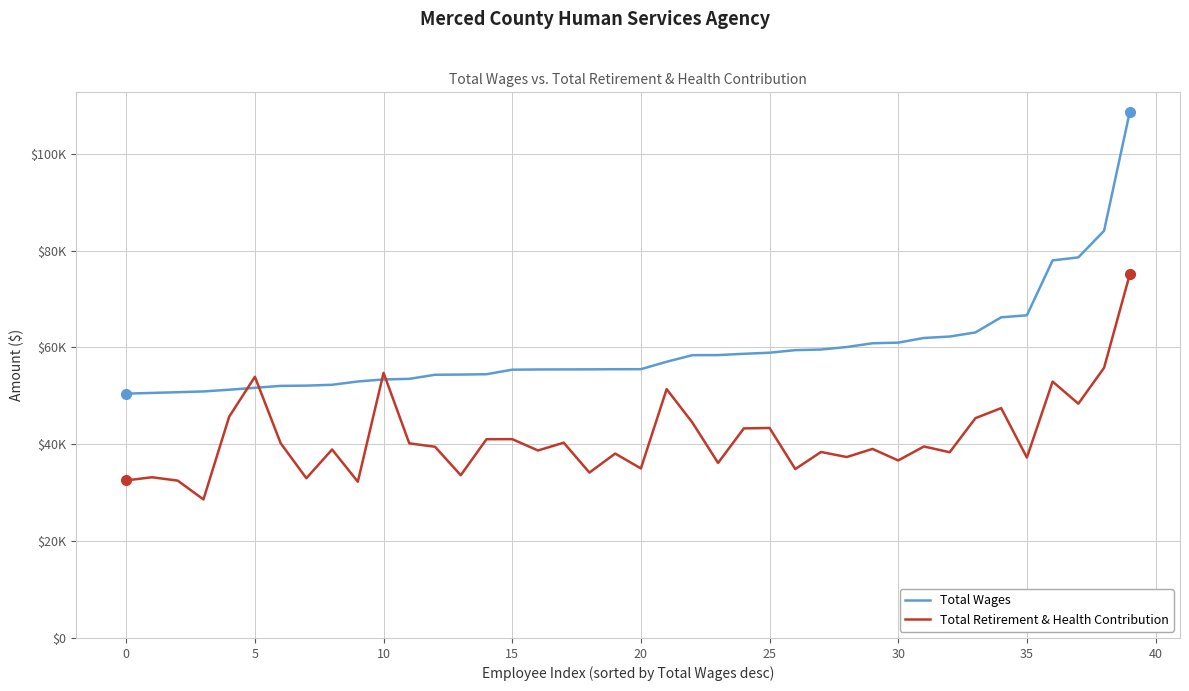

What is the maximum value shown in the chart?

108656